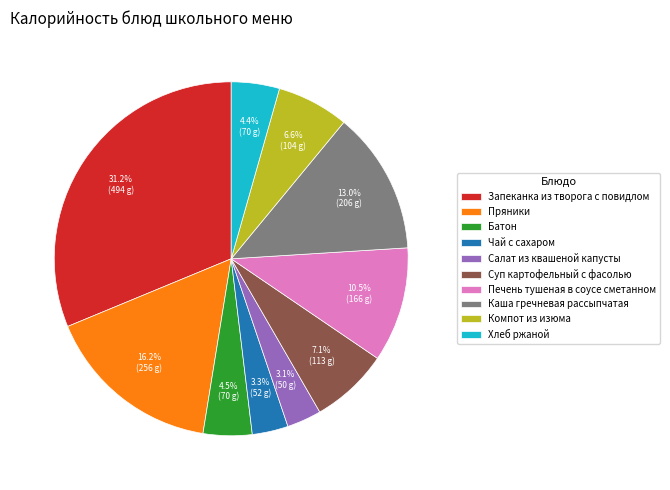

Approximately how many times larger is the value at Запеканка из творога с повидлом compared to Чай с сахаром?

9.5